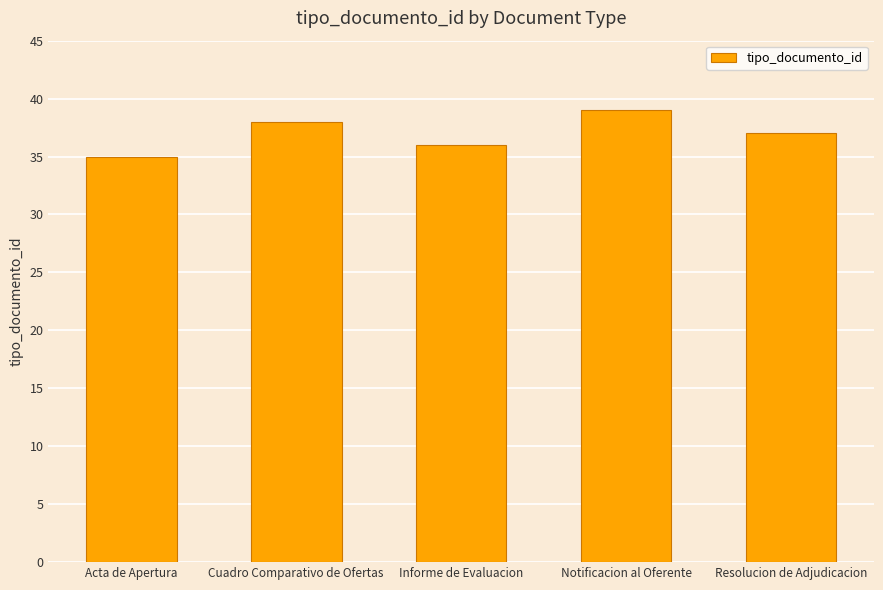

What is the greatest value displayed?

39